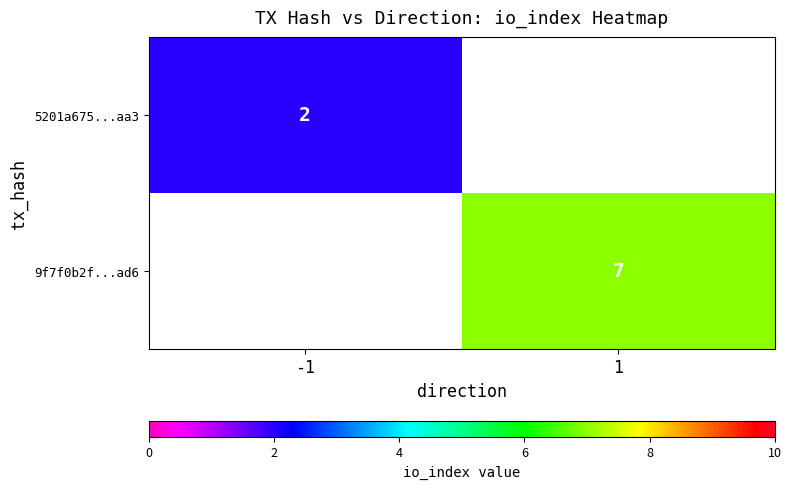

True or false: 5201a675...aa3 has a value of 3 at -1.

False